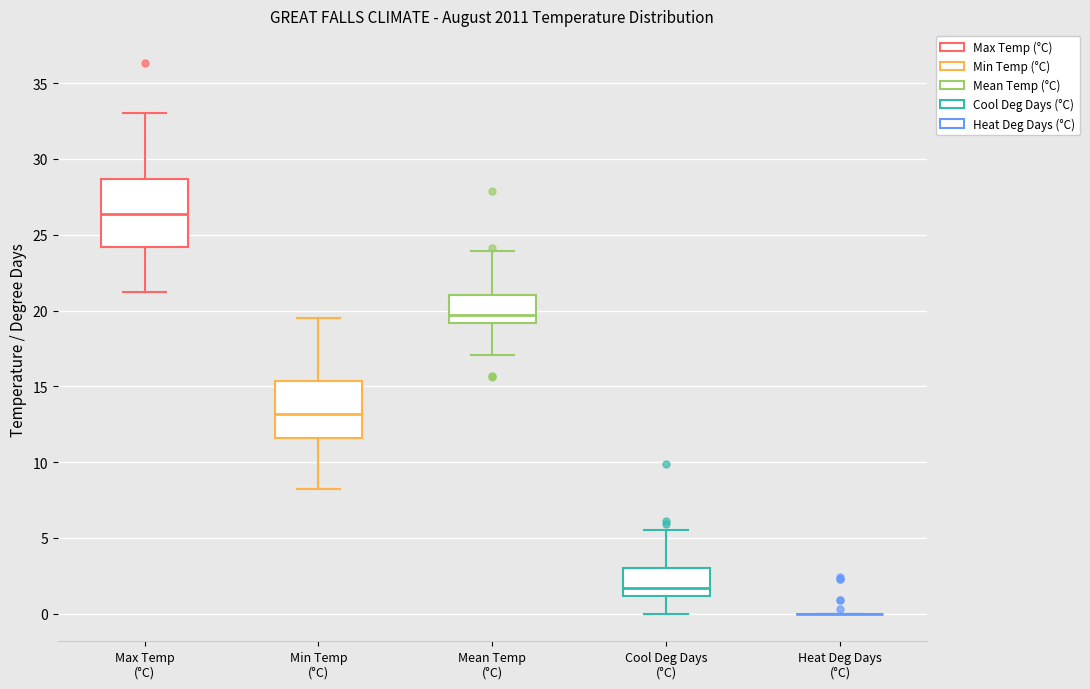

Comparing the boxes themselves (not the whiskers), which one is the tallest?

Max Temp (°C)